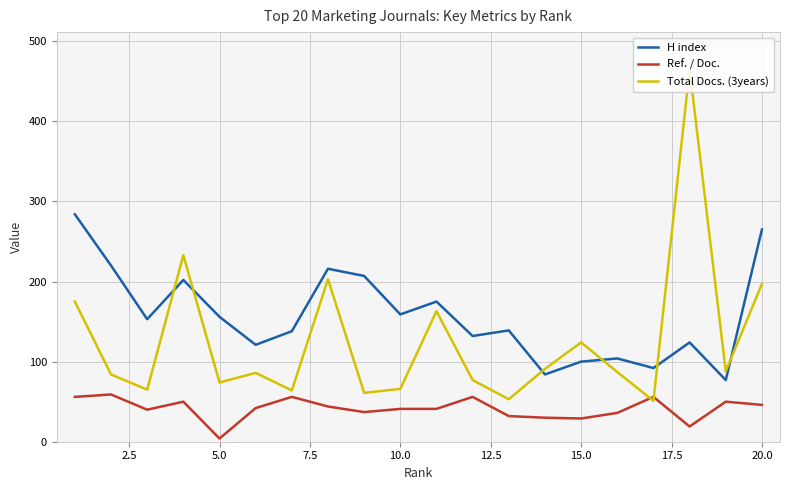

What is the highest value of the H index series?

284